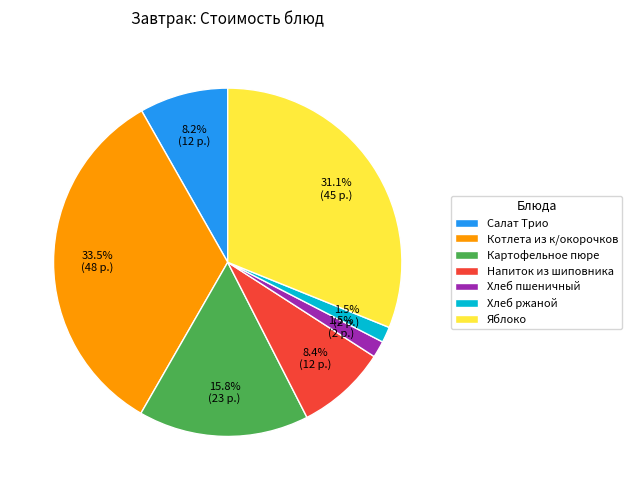

Does Салат Трио represent more than half of the total?

No